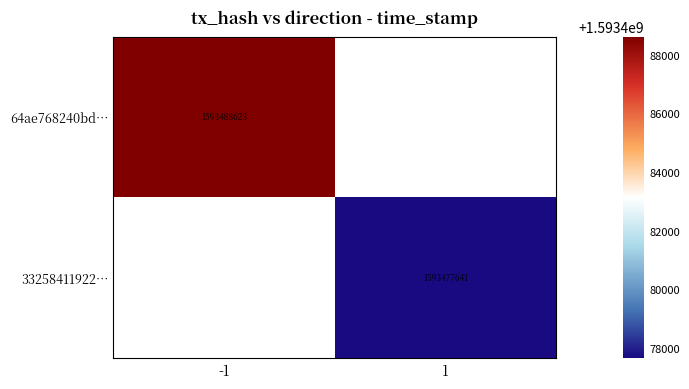

Is it true that 33258411922… equals 2187605903.7 at 1?

False